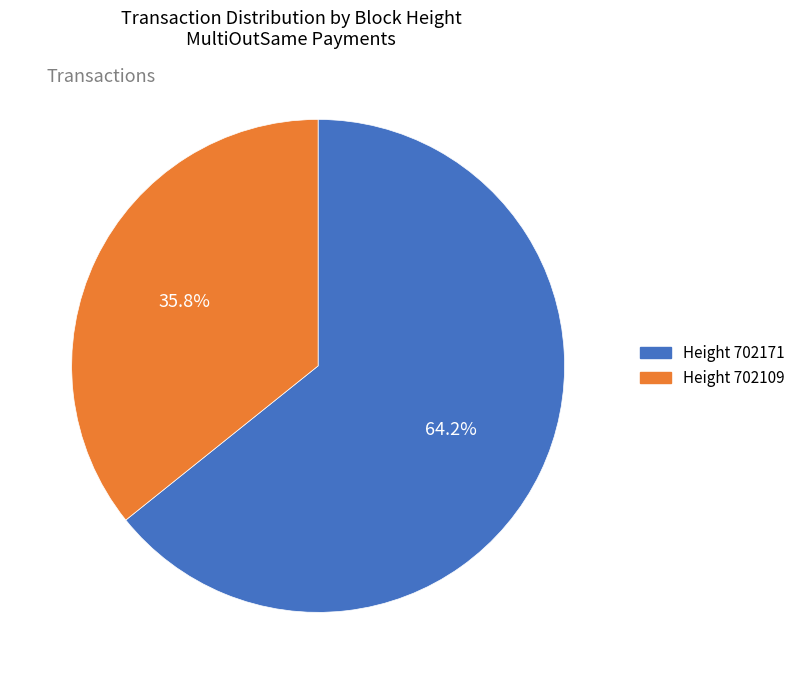

Is there any slice that represents more than half of the pie?

Yes